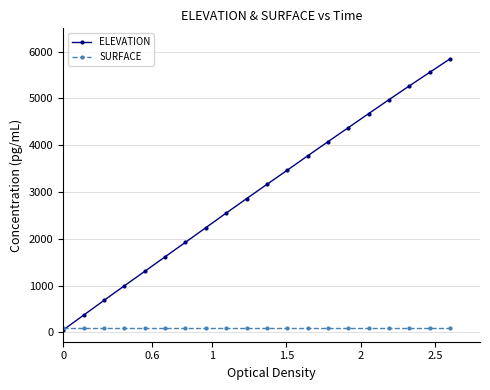

What is the average value of the ELEVATION series?

2989.0